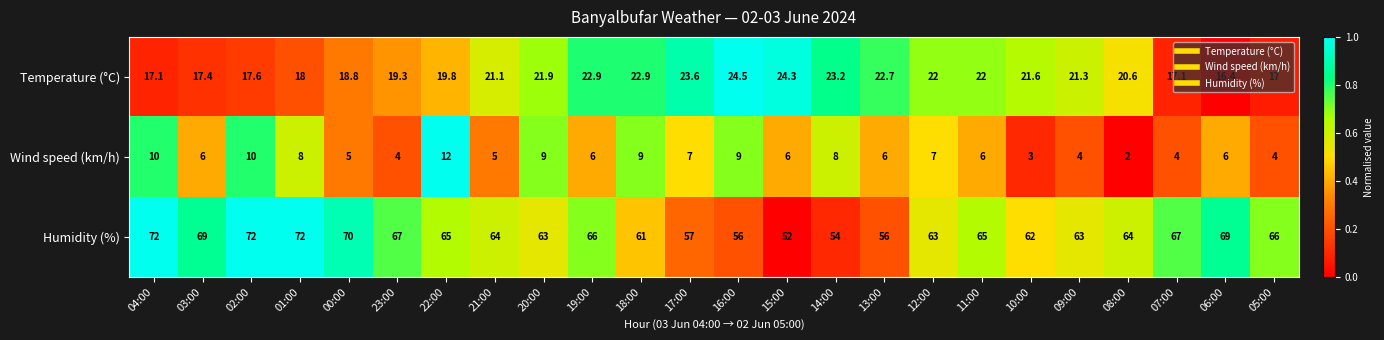

Which series has the largest total across all categories?

Humidity (%)